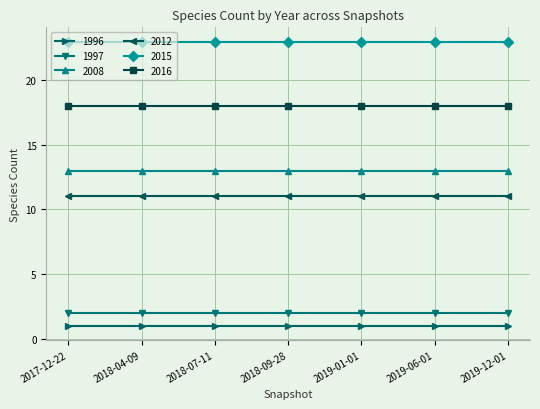

The 2015 series shows 23 at 2018-09-28. True or false?

True